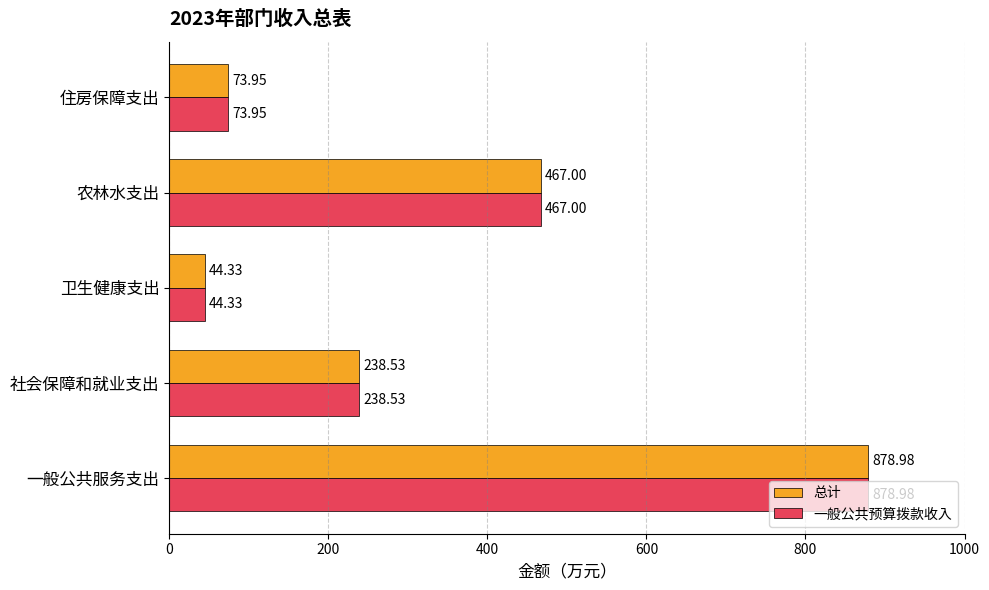

What is the sum of all 一般公共预算拨款收入 values?

1702.8